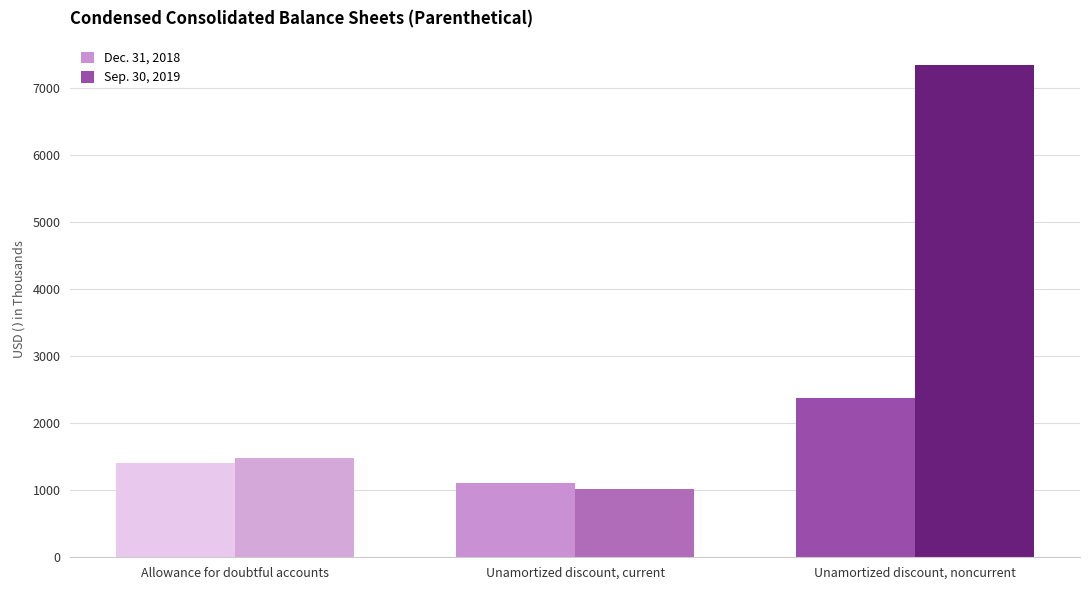

What is the label of the 1st bar from the left?

Allowance for doubtful accounts